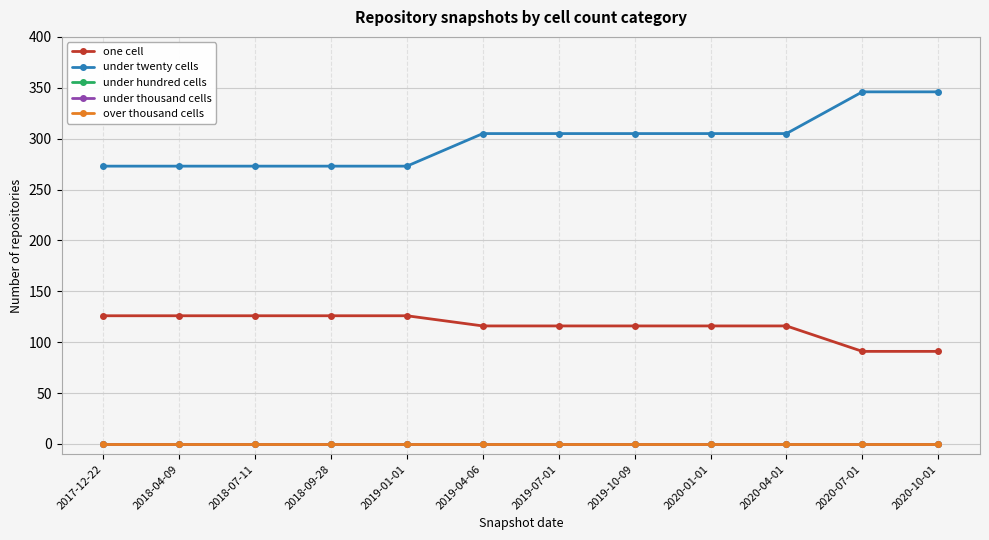

Does the chart have visible grid lines?

Yes